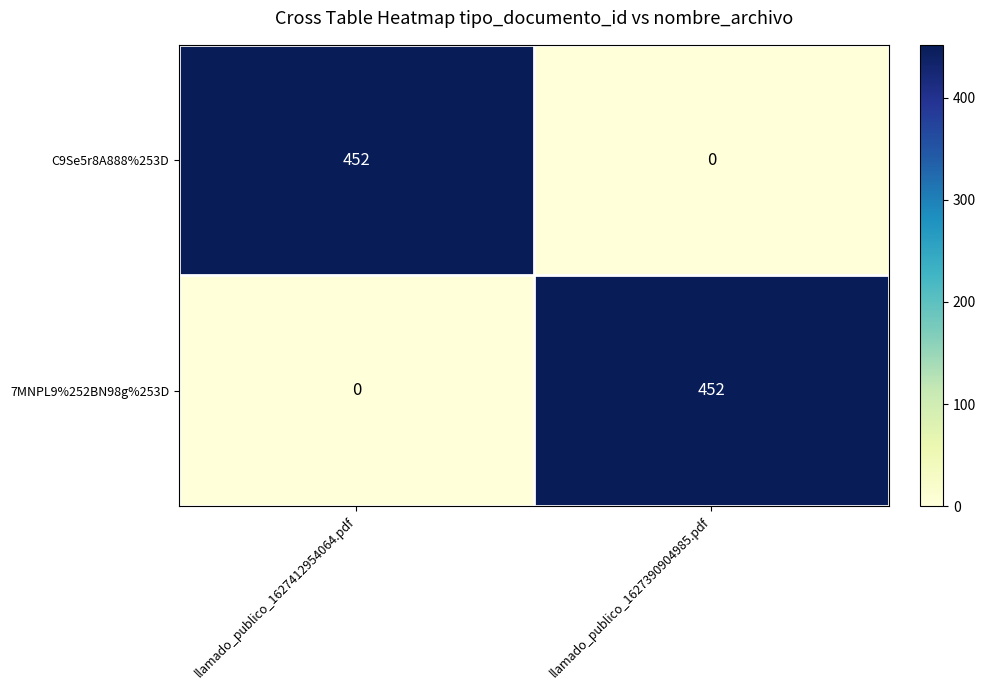

The 7MNPL9%252BN98g%253D series shows -315 at llamado_publico_1627412954064.pdf. True or false?

False